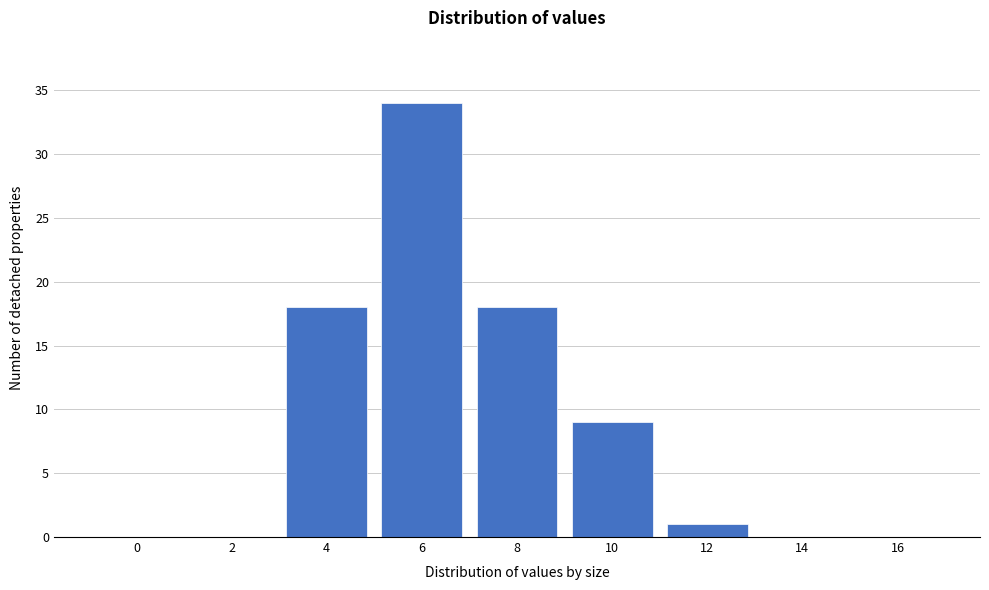

Reading right to left, what are all the values shown in this chart?

16=0	14=0	12=1	10=9	8=18	6=34	4=18	2=0	0=0